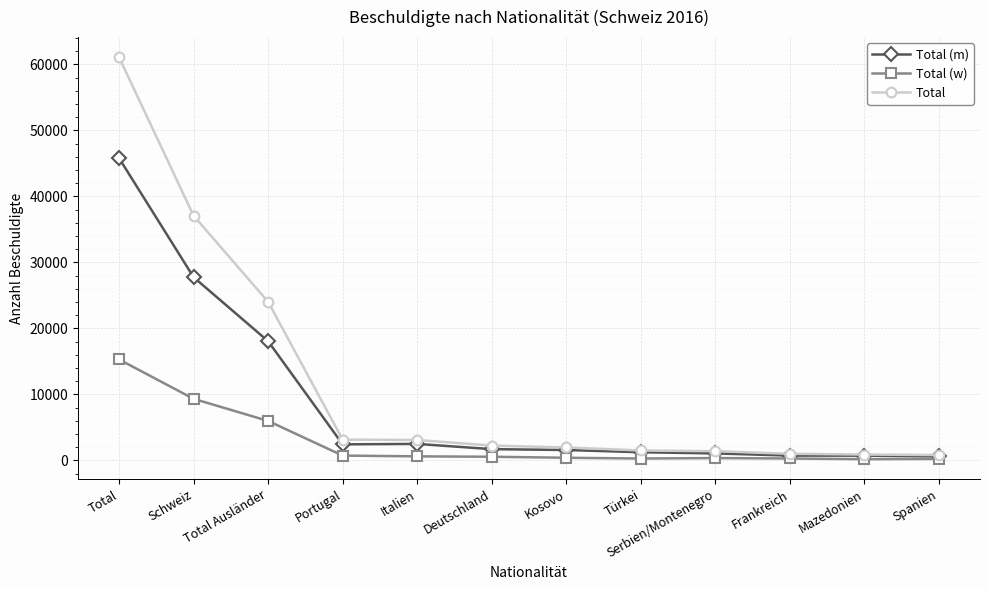

What is the maximum value shown in the chart?

61086